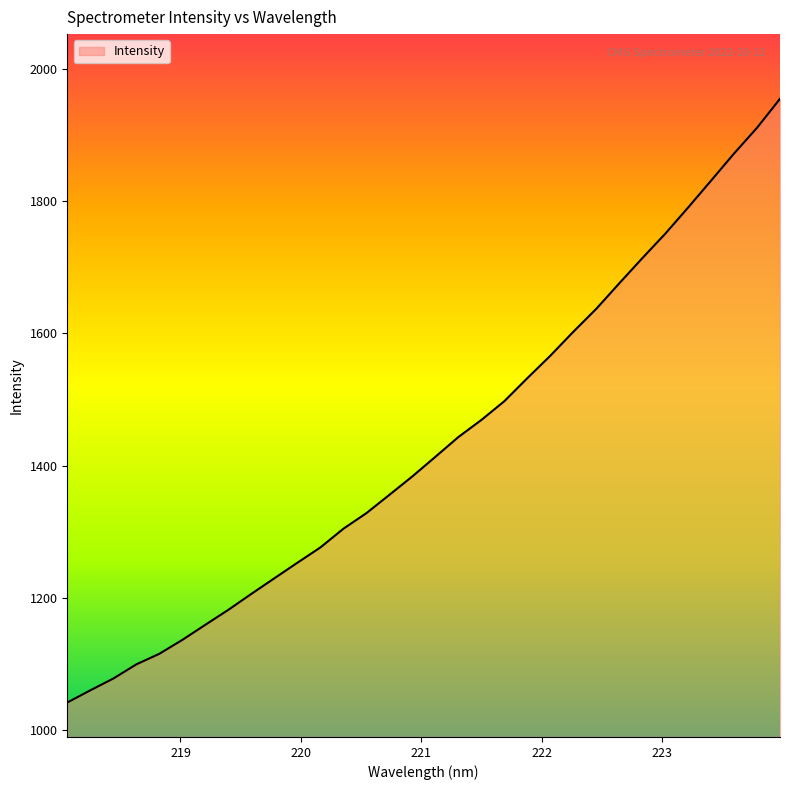

What is the minimum value shown in the chart?

1042.1